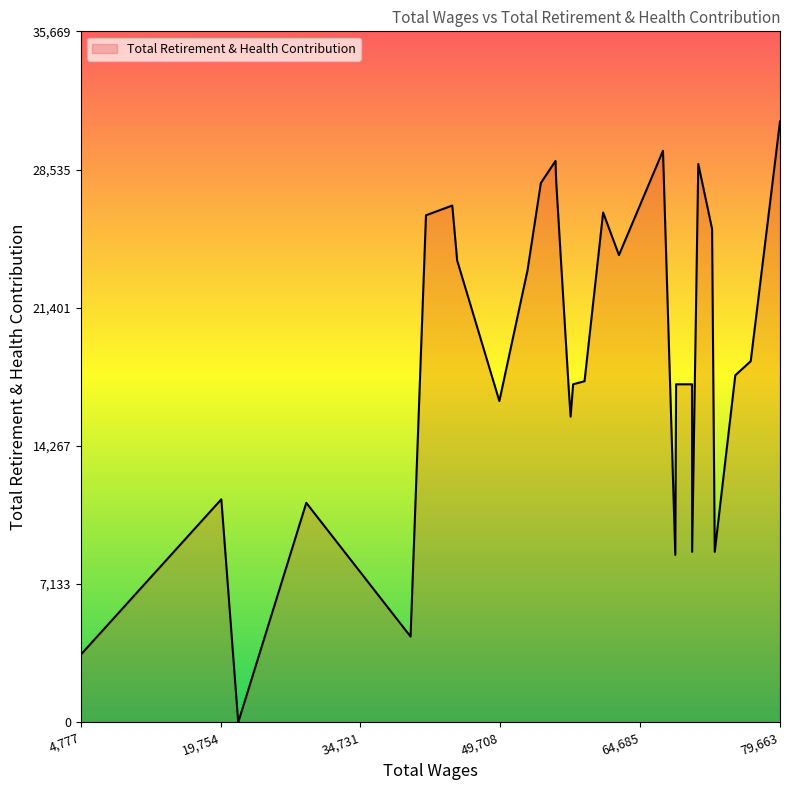

What is the difference between the maximum and minimum values?

31017